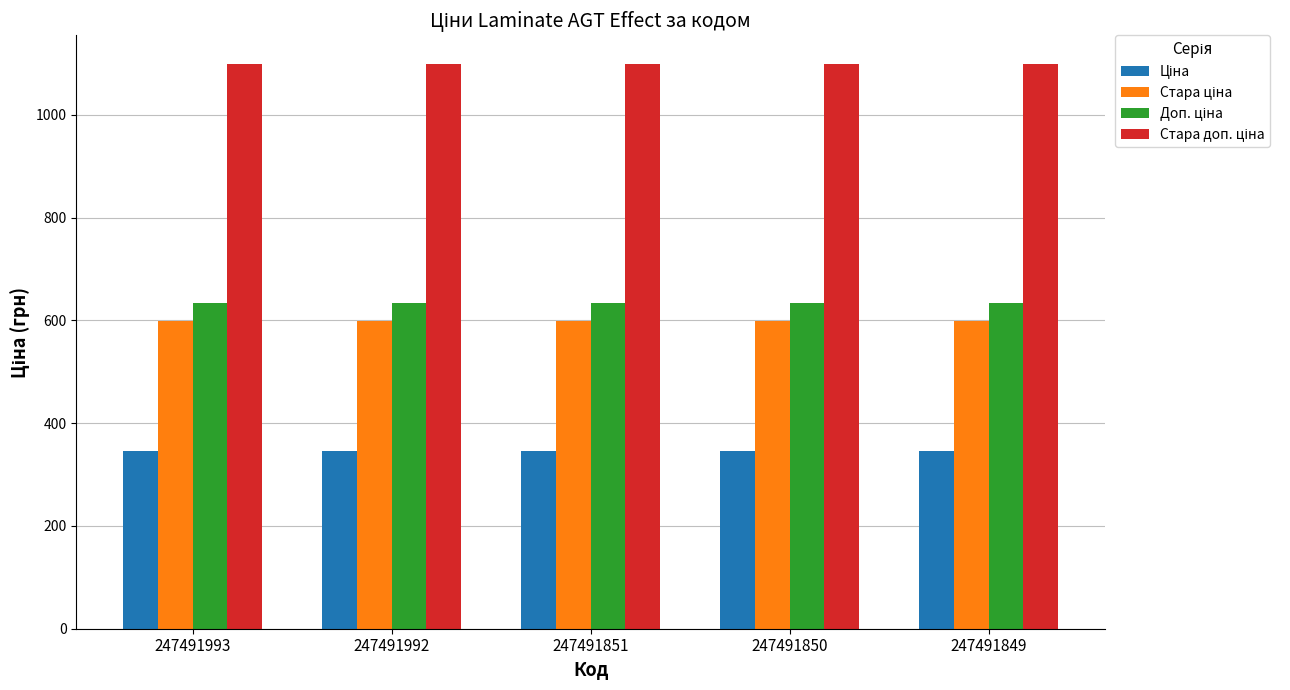

Count the number of categories in the chart.

5